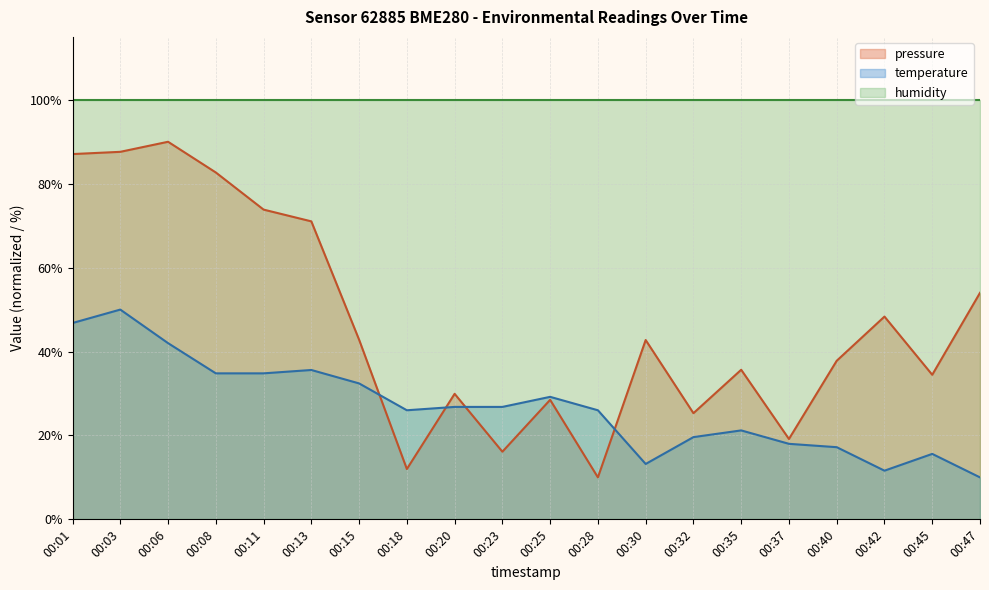

True or false: temperature and pressure intersect in this chart.

True